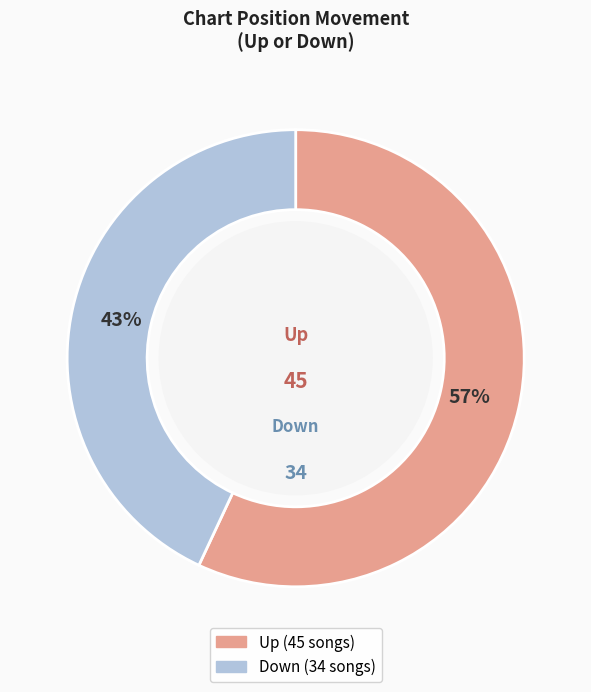

How many slices are in this pie chart?

2